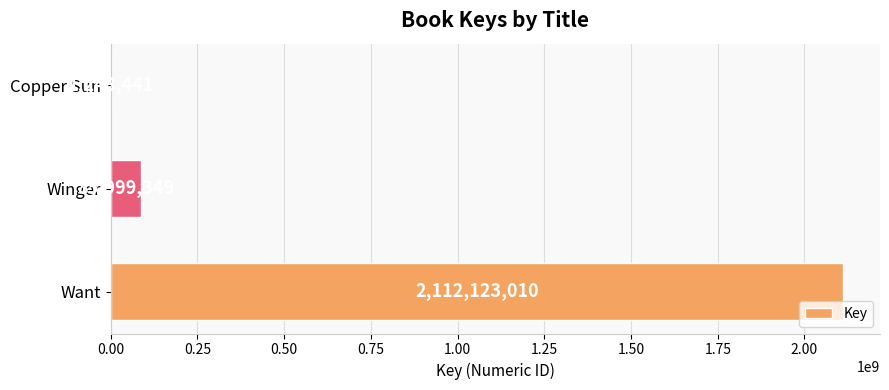

What is the sum of all values?

2199370800